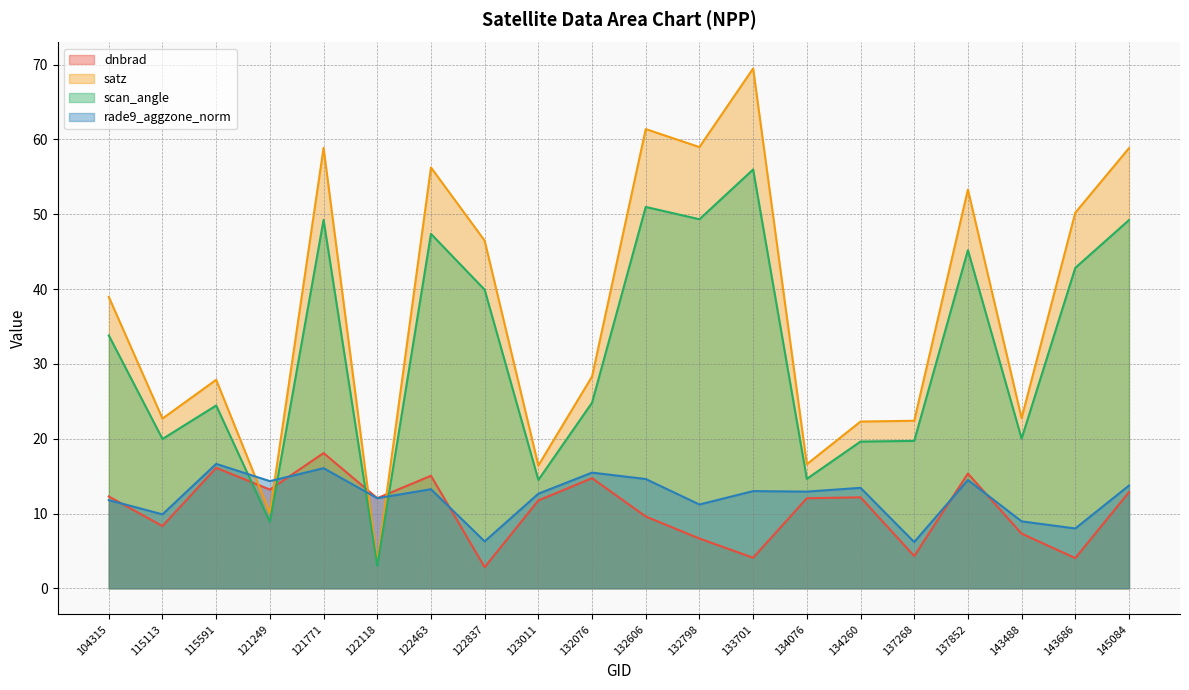

How many lines are shown in the chart?

4